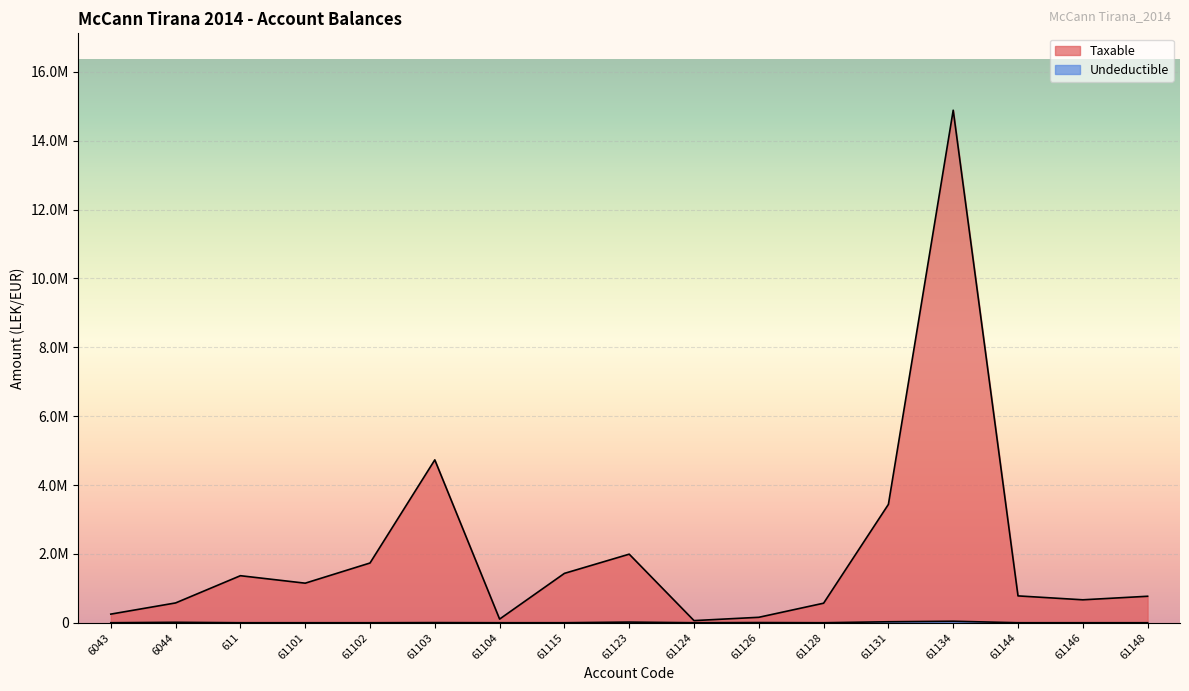

At which category does Taxable reach its first local peak?

611